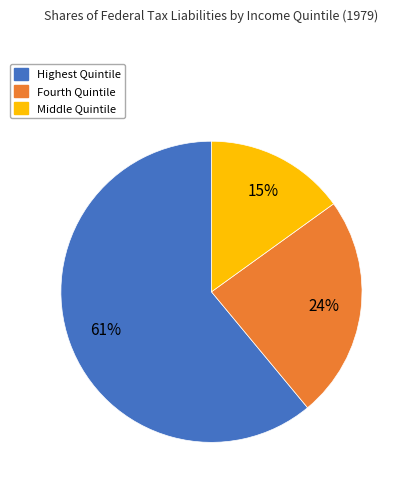

Which has a higher value, Fourth Quintile or Middle Quintile?

Fourth Quintile